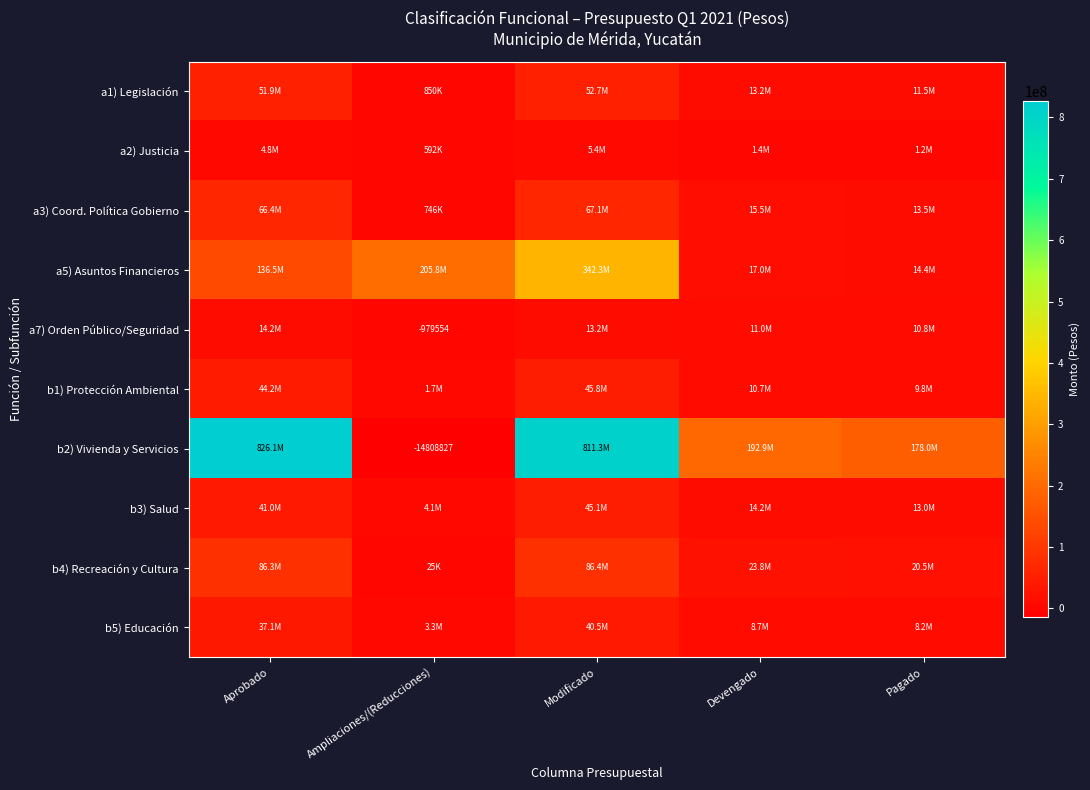

What is the total value across all series at Aprobado?

1308467292.0